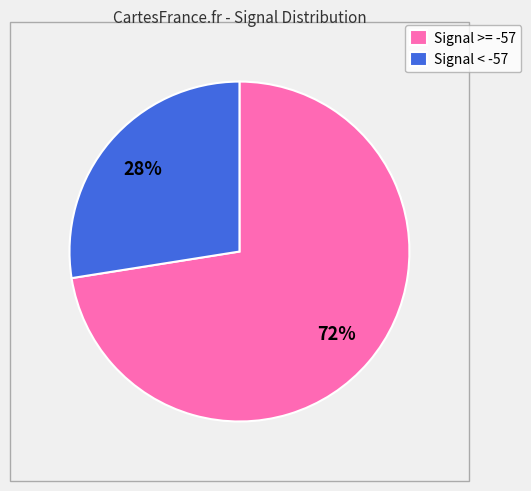

Between Signal < -57 and Signal >= -57, which is larger?

Signal >= -57